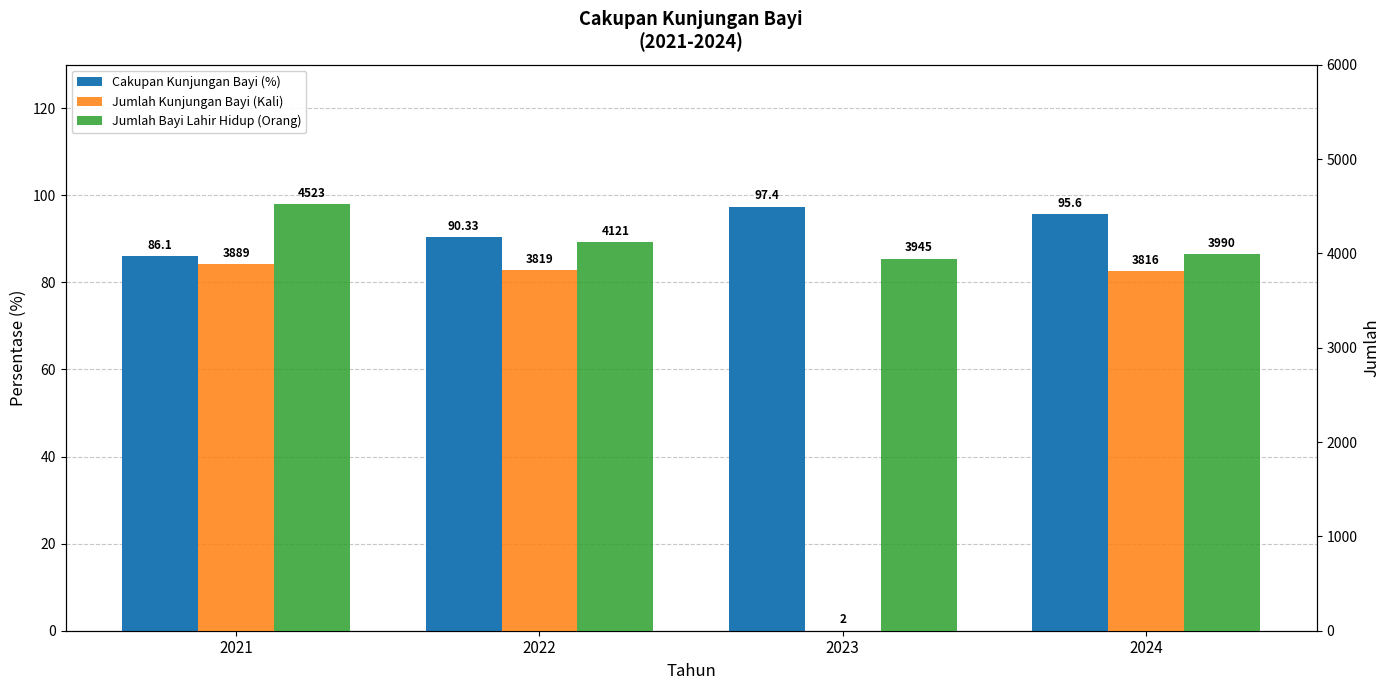

At 2022, list the series in order from largest to smallest.

Jumlah Bayi Lahir Hidup (Orang), Jumlah Kunjungan Bayi (Kali), Cakupan Kunjungan Bayi (%)